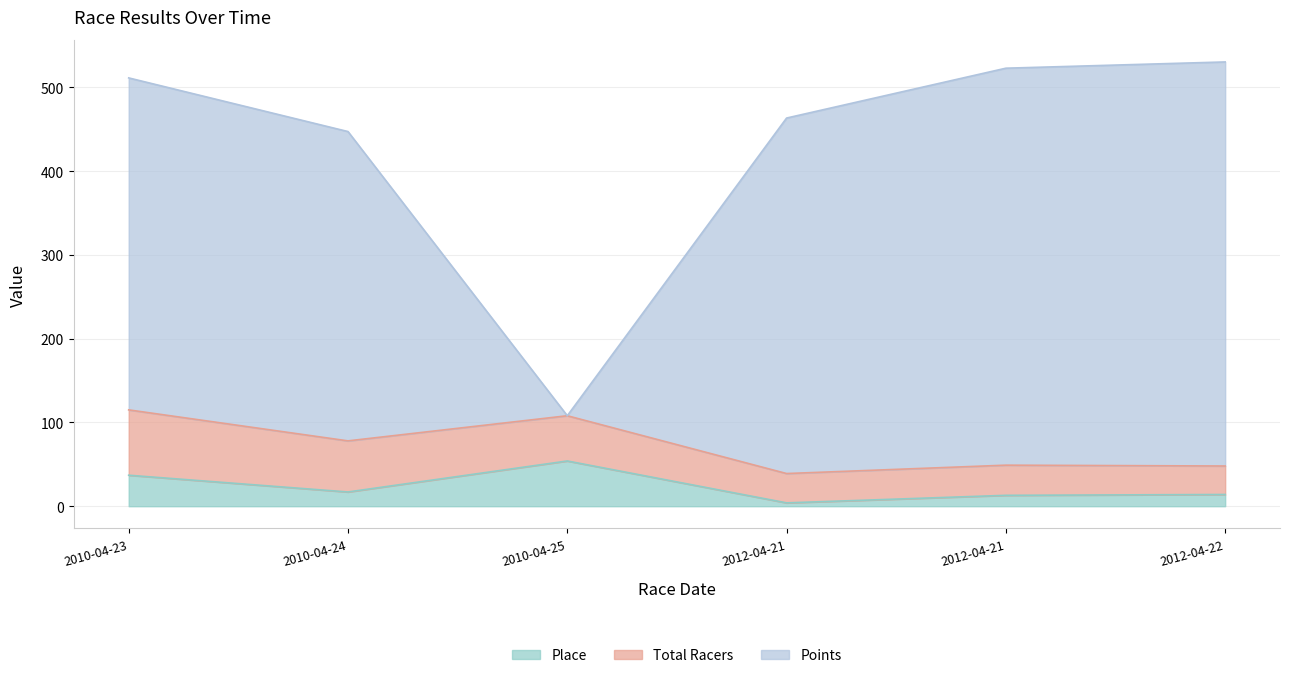

In Place, how many points are higher than both neighbors (excluding endpoints)?

1